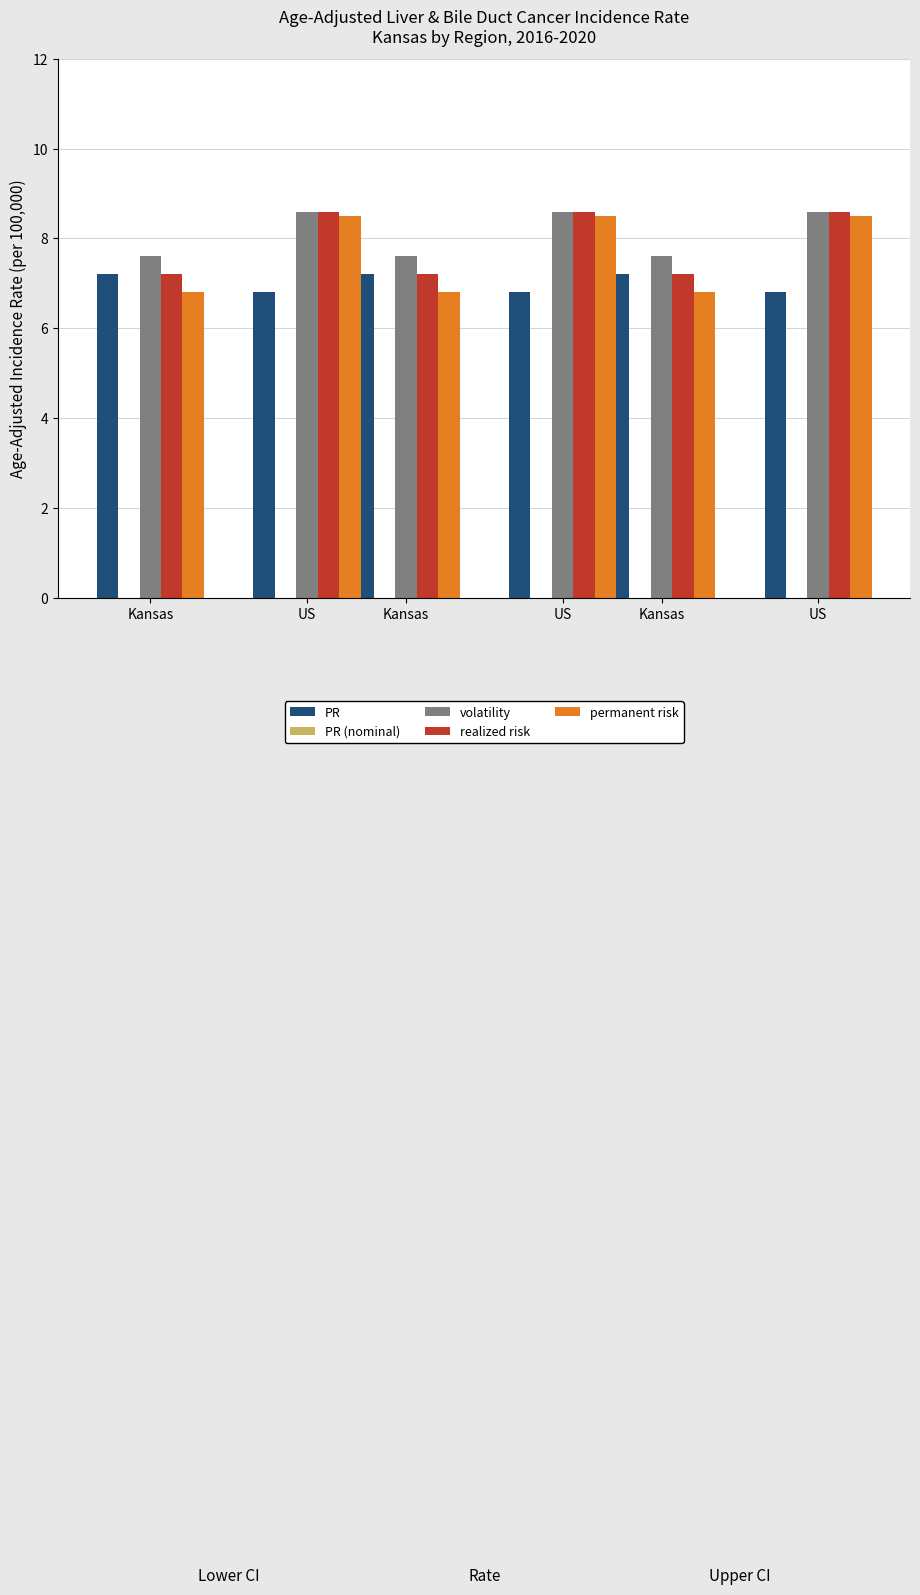

How many permanent risk values are between 6 and 8?

3